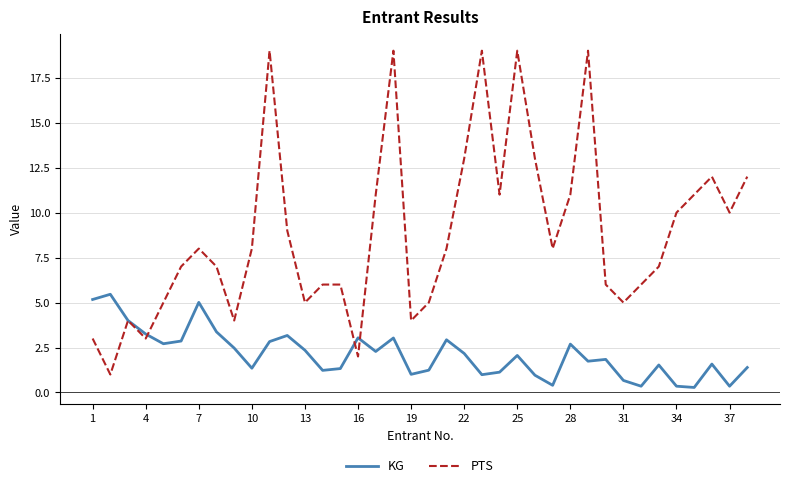

Which series has the largest range (max minus min)?

PTS